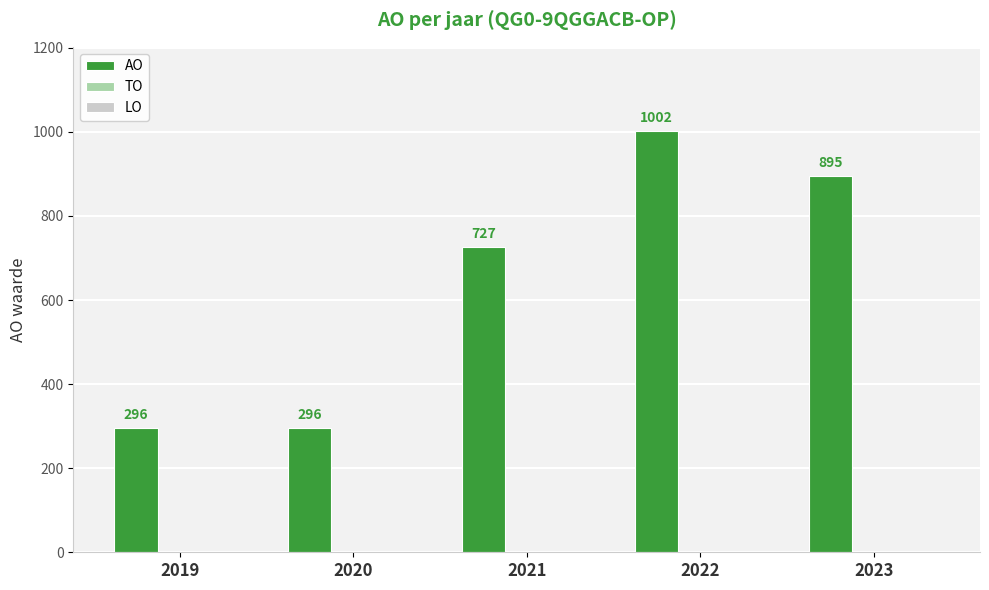

Does the chart contain stacked bars?

No